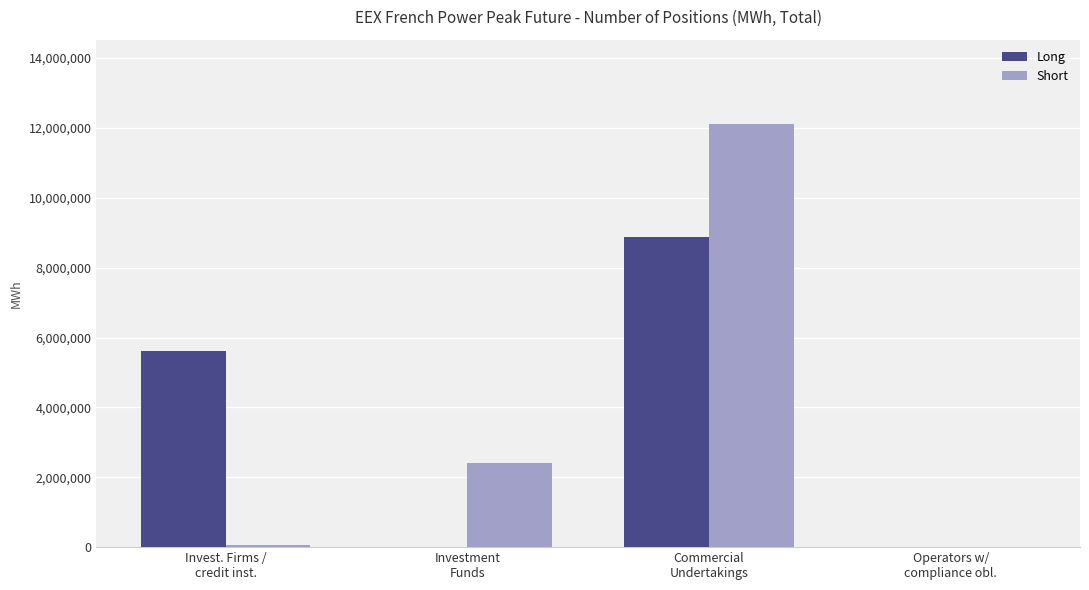

At which label does Long reach its peak?

Commercial
Undertakings